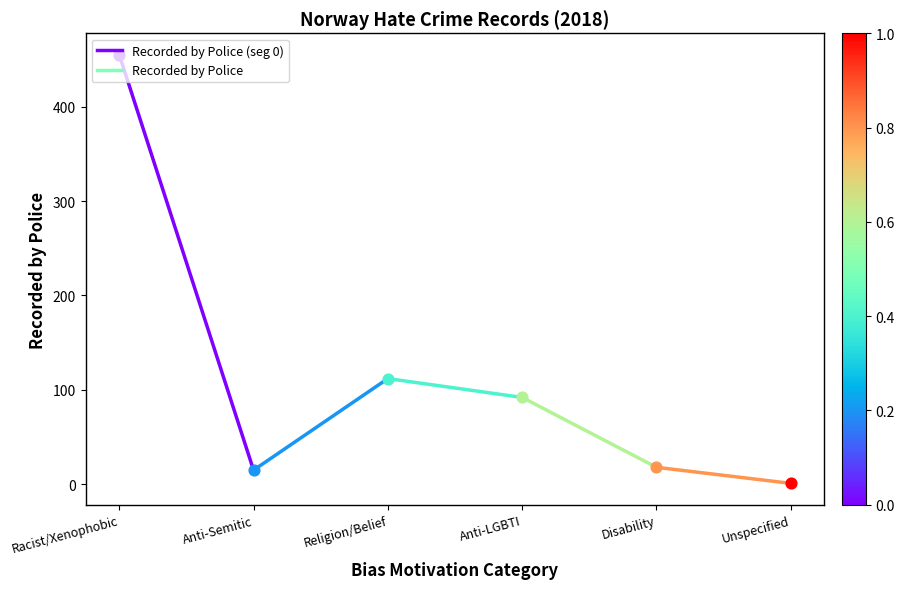

Which has a higher value, Anti-Semitic or Racist/Xenophobic?

Racist/Xenophobic